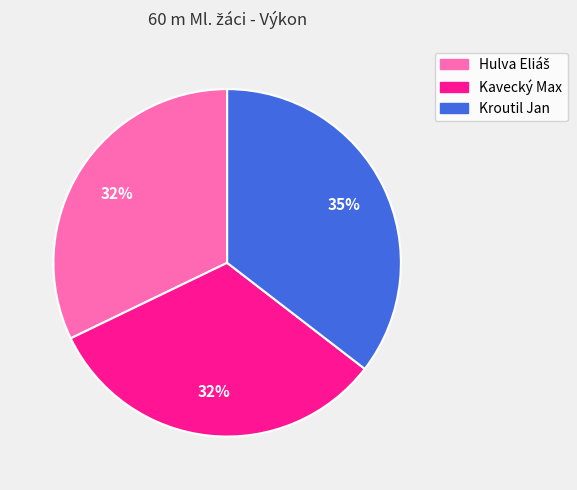

How many segments does this pie chart have?

3